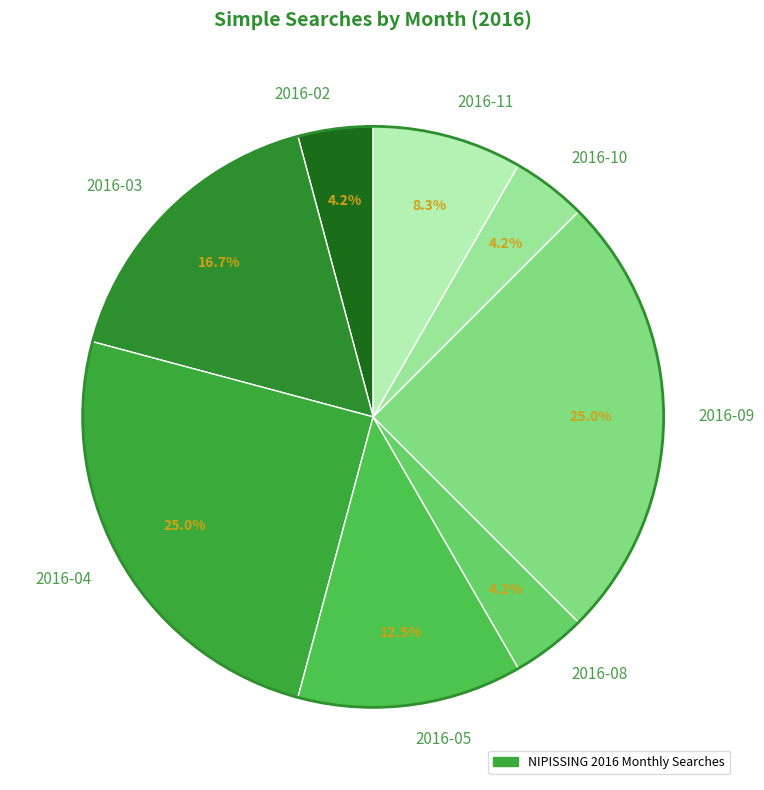

Approximately how many times larger is the value at 2016-03 compared to 2016-04?

0.7